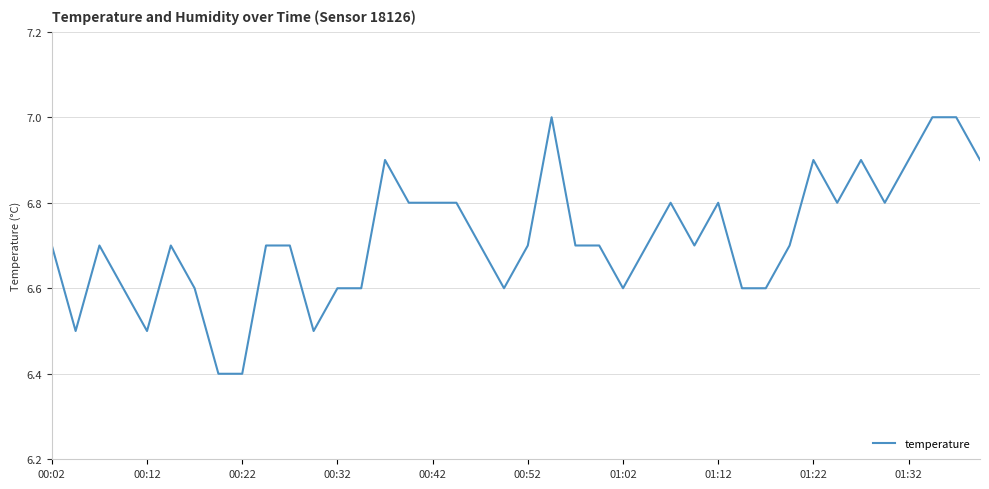

What is the difference between the maximum and minimum values?

0.6